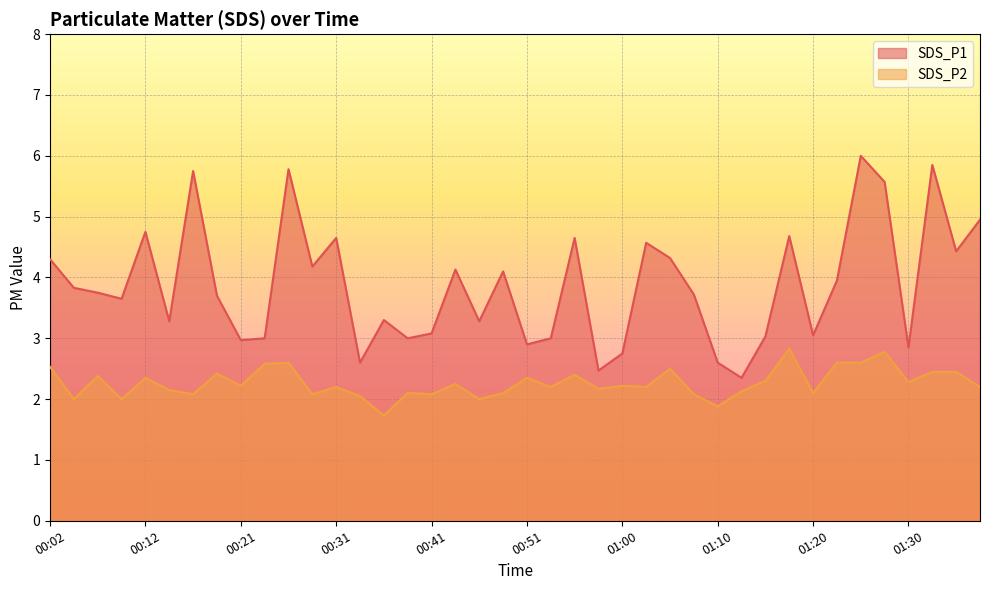

What are all the series names shown in the legend?

SDS_P1, SDS_P2